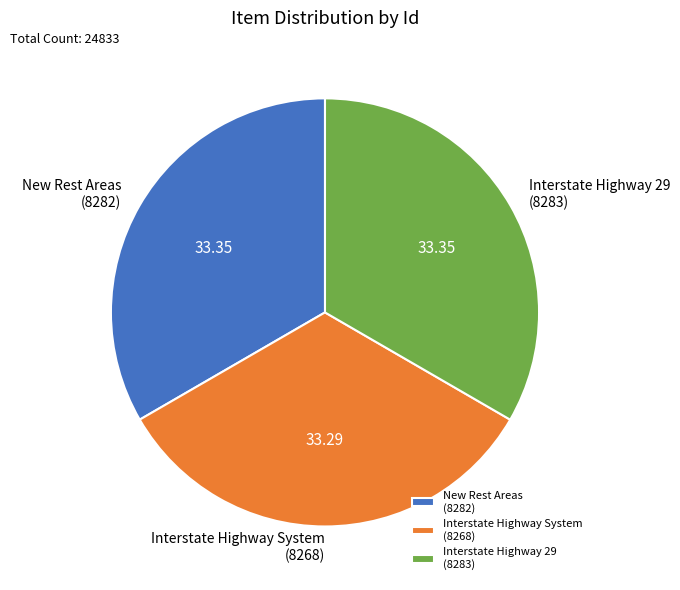

Approximately how many times larger is the value at Interstate Highway 29 (8283) compared to Interstate Highway System (8268)?

1.0